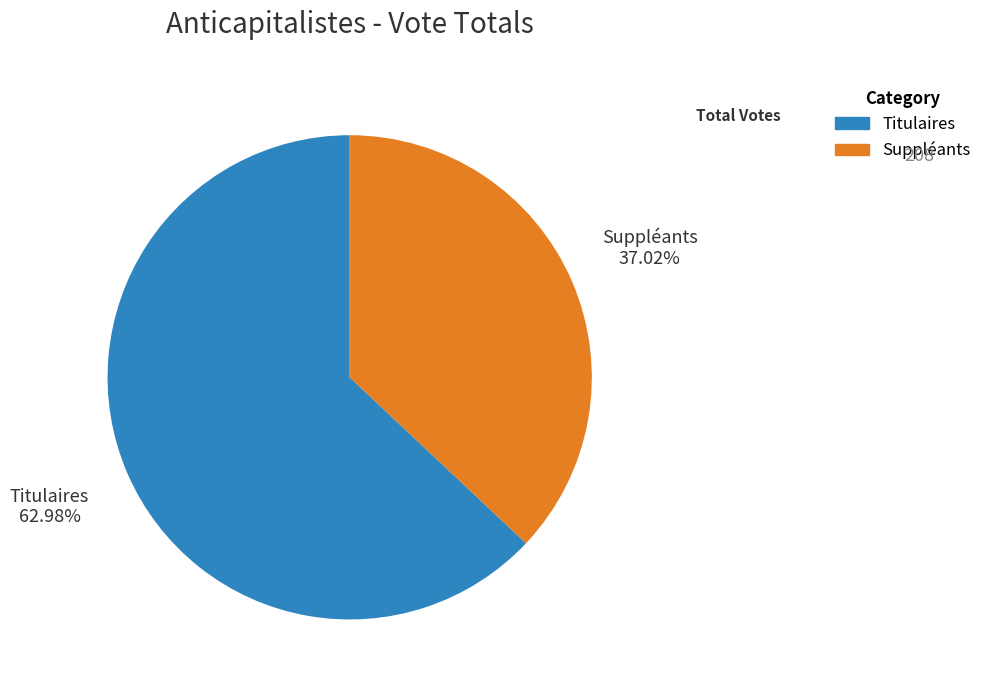

Count the number of slices in the pie.

2